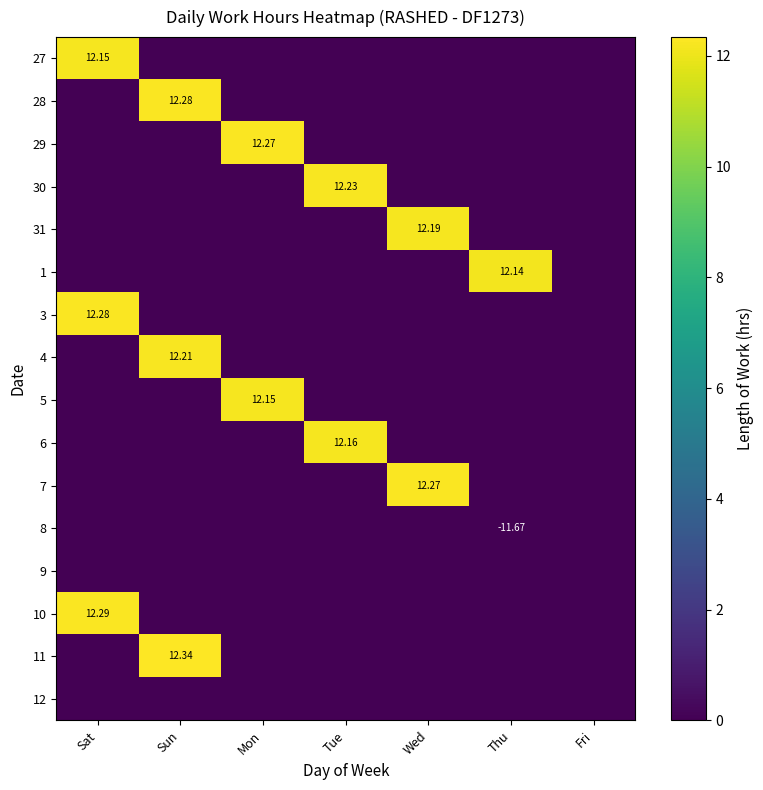

The 28 series shows 0.0 at Mon. True or false?

True